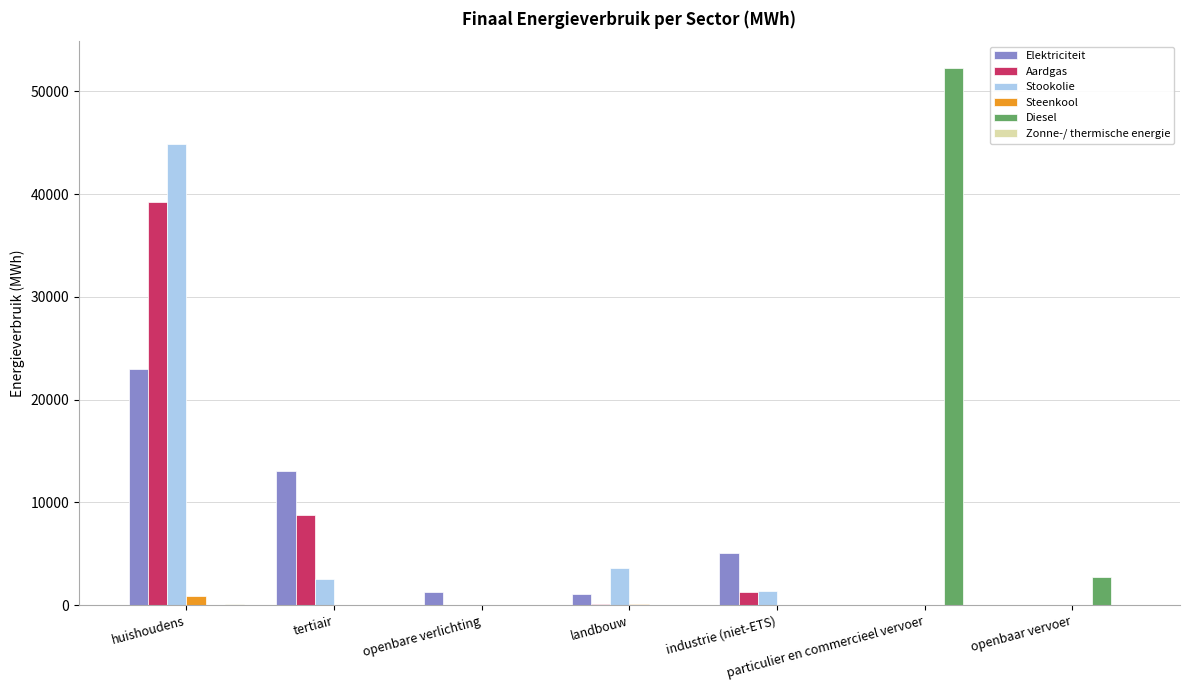

What is the sum of all Aardgas values?

49370.1